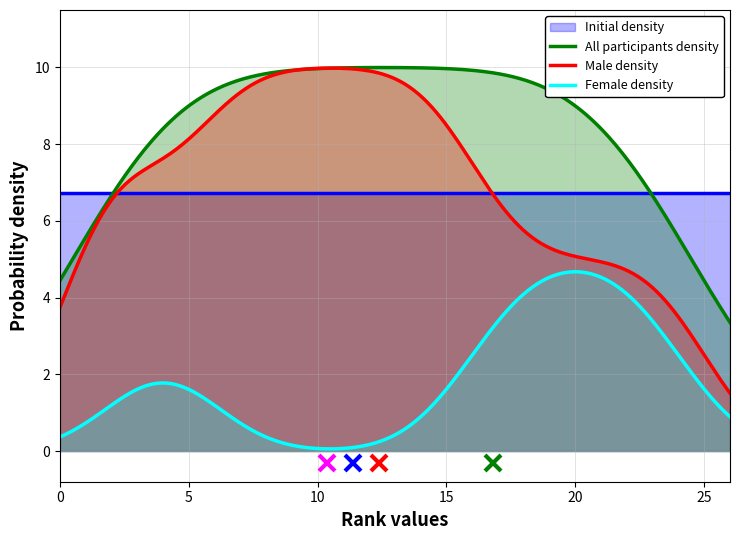

True or false: Male count by year has more than 2 points higher than both neighbors.

False